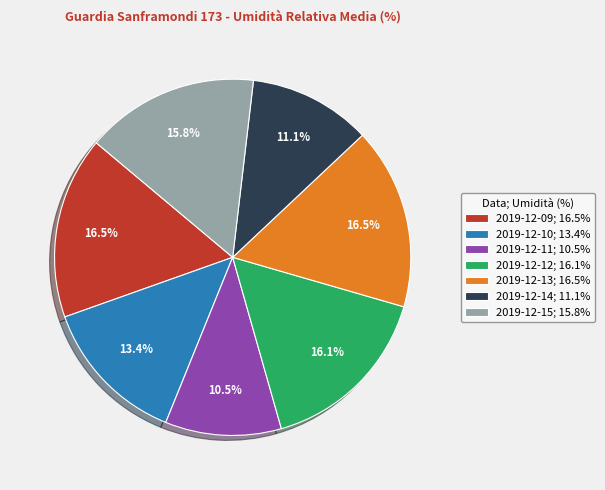

Does 2019-12-14; 11.1% account for over 50% of the chart?

No